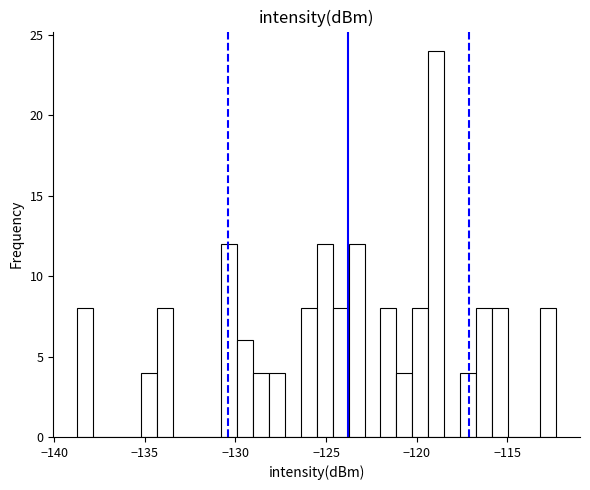

Around what value on the x-axis is the tallest bar? Give the approximate position of its centre, as read against the axis.

-119.0